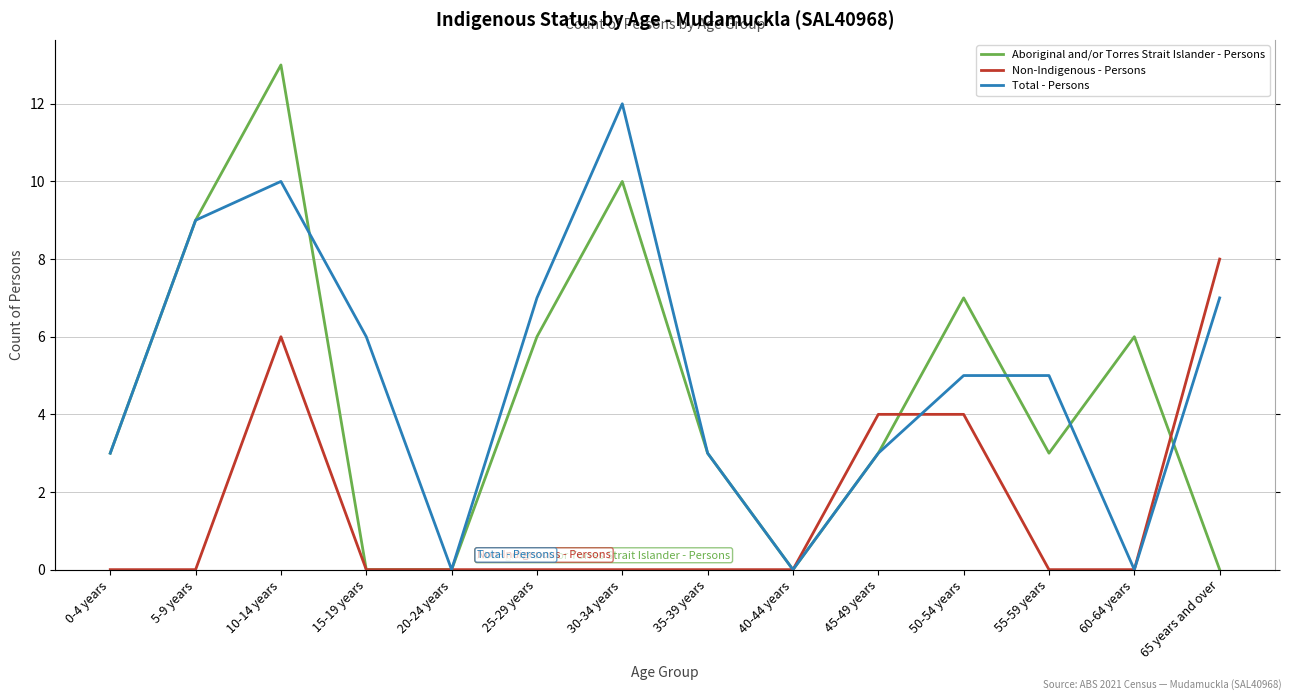

Count the number of categories in the chart.

14